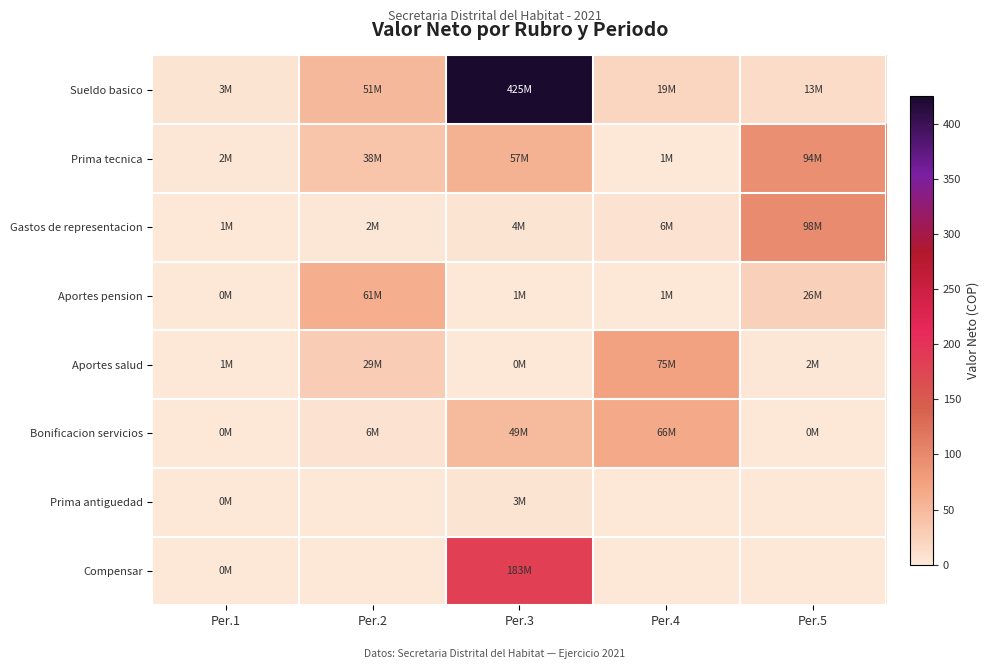

Between Per.2 and Per.5, which is larger?

Per.2